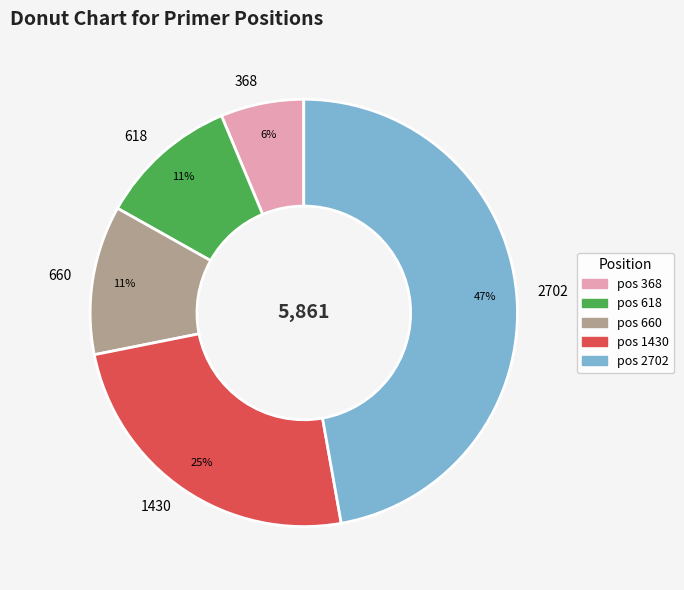

Does 1430 represent more than half of the total?

No